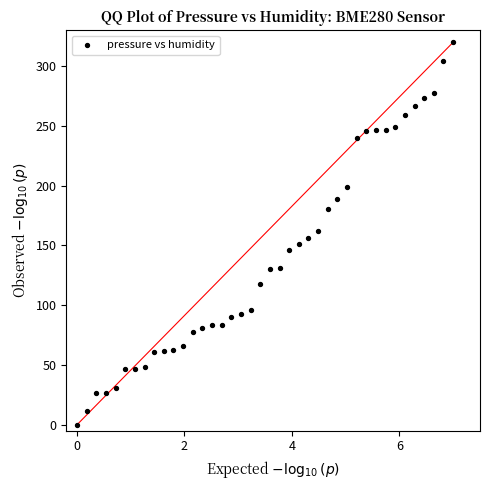

What is the range of X values (max minus min)?

7.0